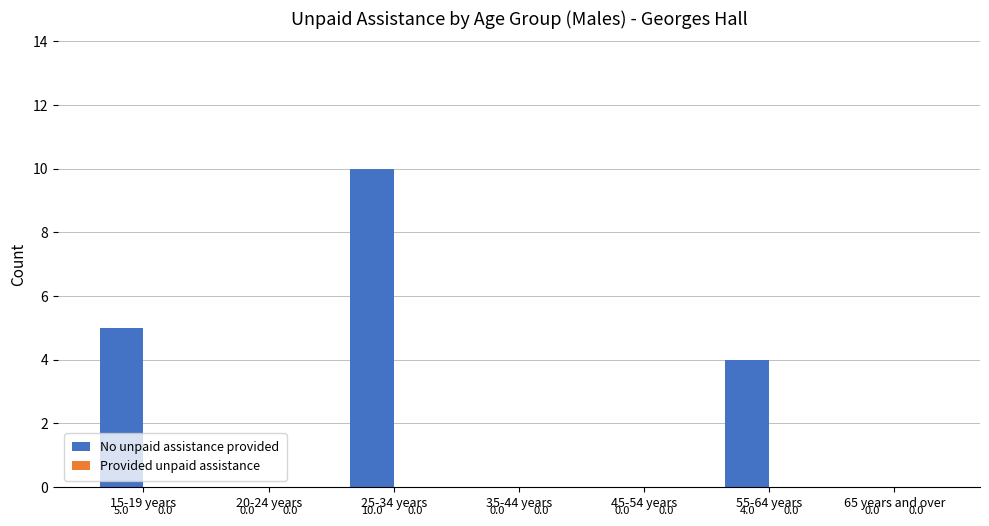

At which label is the value closest to 5?

15-19 years